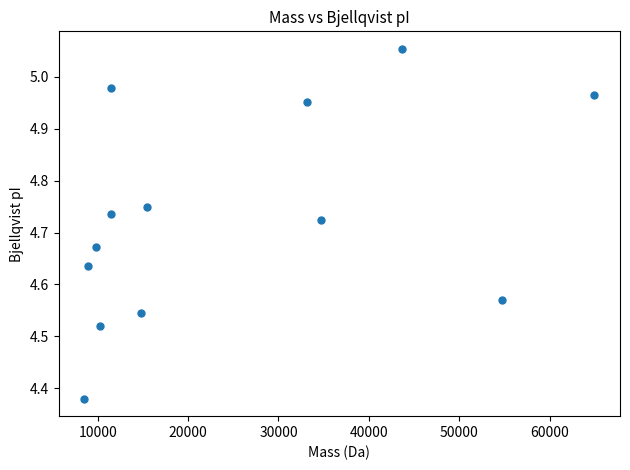

What is the range of Y values (max minus min)?

0.7